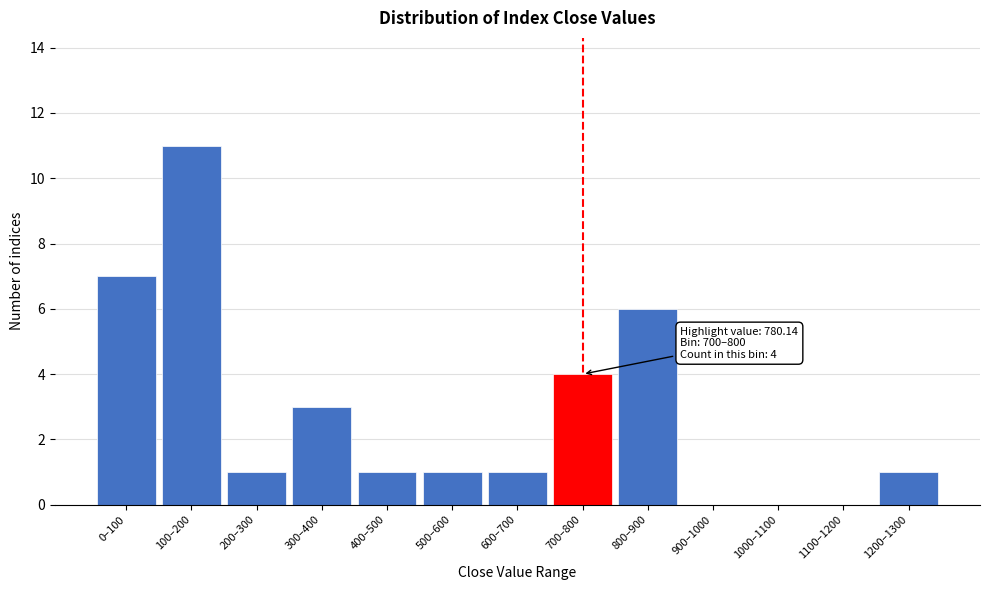

Reading left to right, what are all the values shown in this chart?

0–100=7	100–200=11	200–300=1	300–400=3	400–500=1	500–600=1	600–700=1	700–800=4	800–900=6	900–1000=0	1000–1100=0	1100–1200=0	1200–1300=1